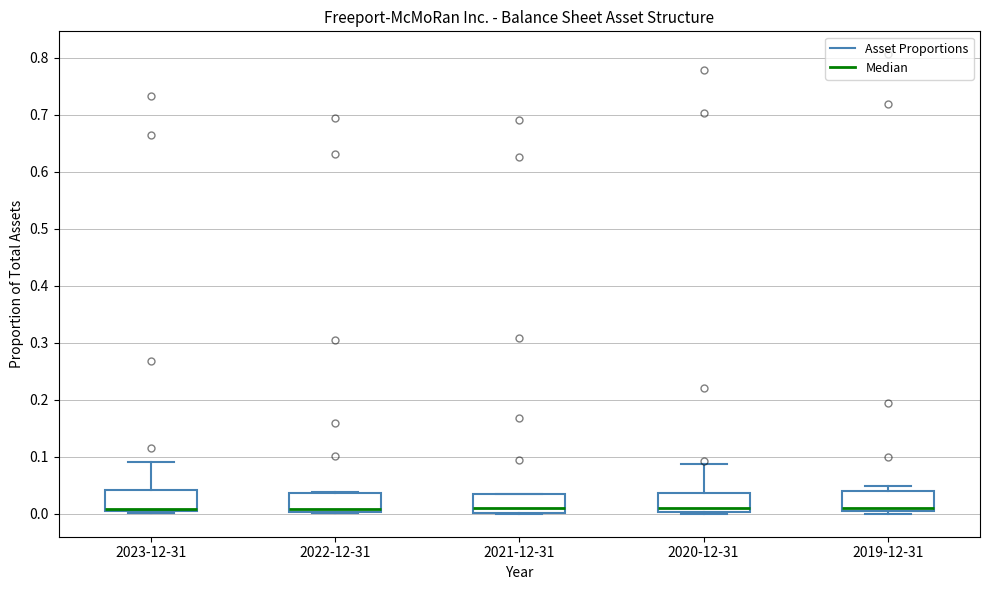

Reading left to right, transcribe this box plot: for each box, give where its median line is, the range the box spans, and where its two whiskers end, as read against the y-axis. The values are not printed on the chart, so give them approximately, as read against the axis.

2023-12-31: median 0.01, box 0.00 to 0.04, whiskers 0.00 (just below the box's lower edge) to 0.09
2022-12-31: median 0.01, box 0.00 to 0.04, whiskers 0.00 to 0.04
2021-12-31: median 0.01, box 0.00 to 0.03, whiskers 0.00 to 0.03
2020-12-31: median 0.01, box 0.00 to 0.04, whiskers 0.00 to 0.09
2019-12-31: median 0.01, box 0.00 to 0.04, whiskers 0.00 (just below the box's lower edge) to 0.05